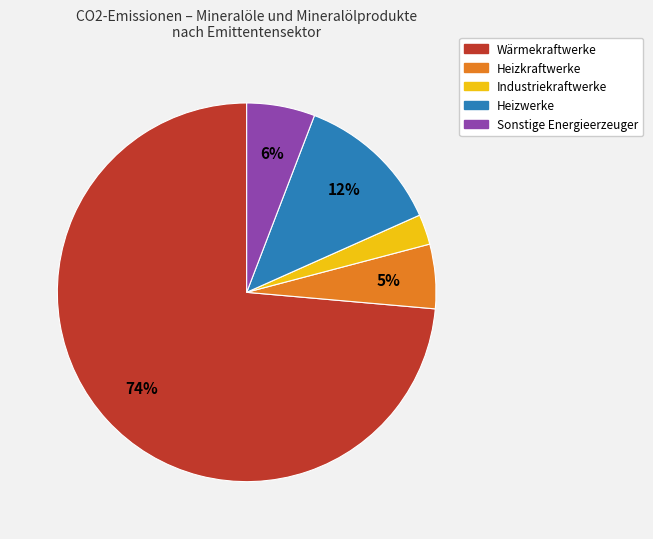

Which slice is the largest?

Wärmekraftwerke